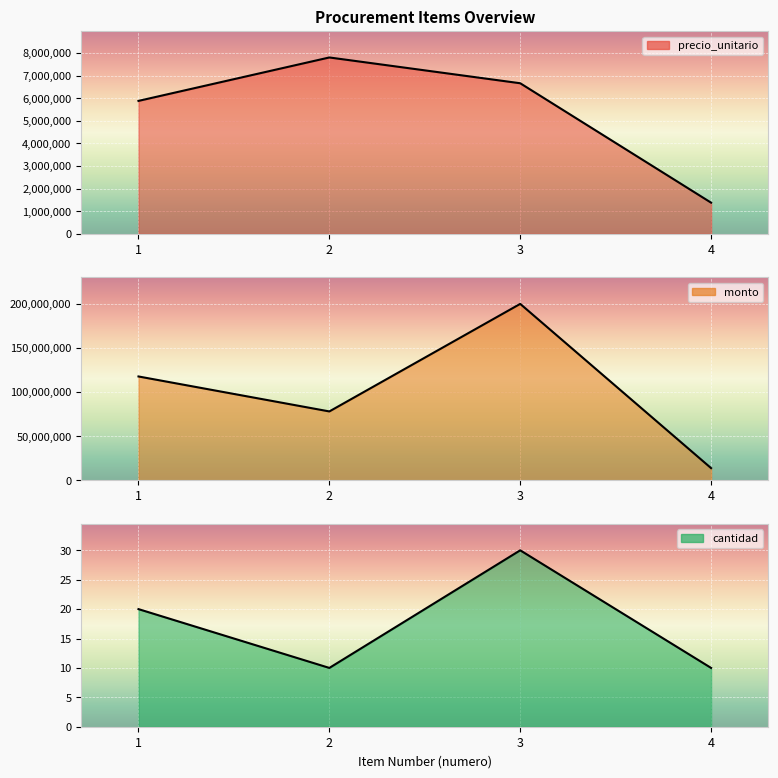

What is the difference between the second highest and minimum values in the precio_unitario series?

5280000